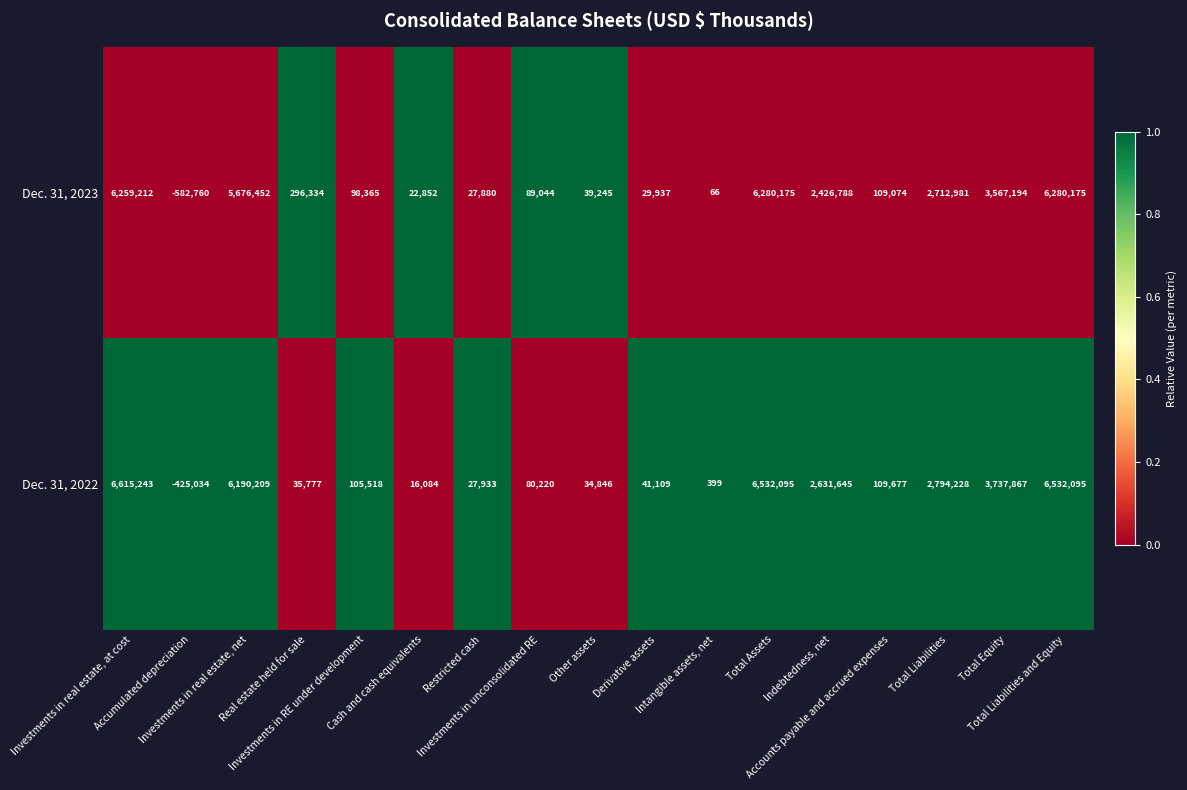

List the series in order of their overall mean, lowest first.

Dec. 31, 2023, Dec. 31, 2022